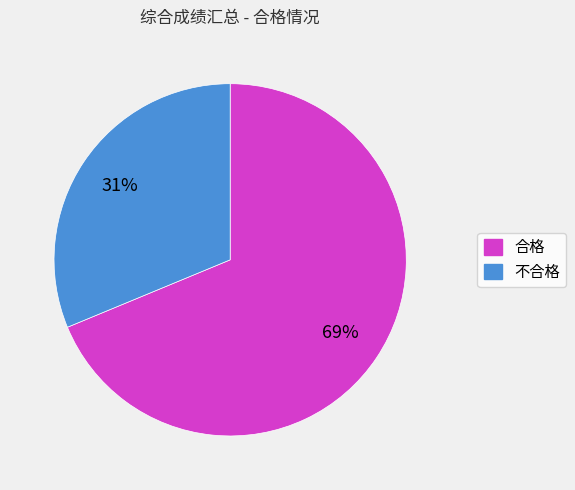

To the nearest percent, what is the combined percentage of 合格 and 不合格?

100%